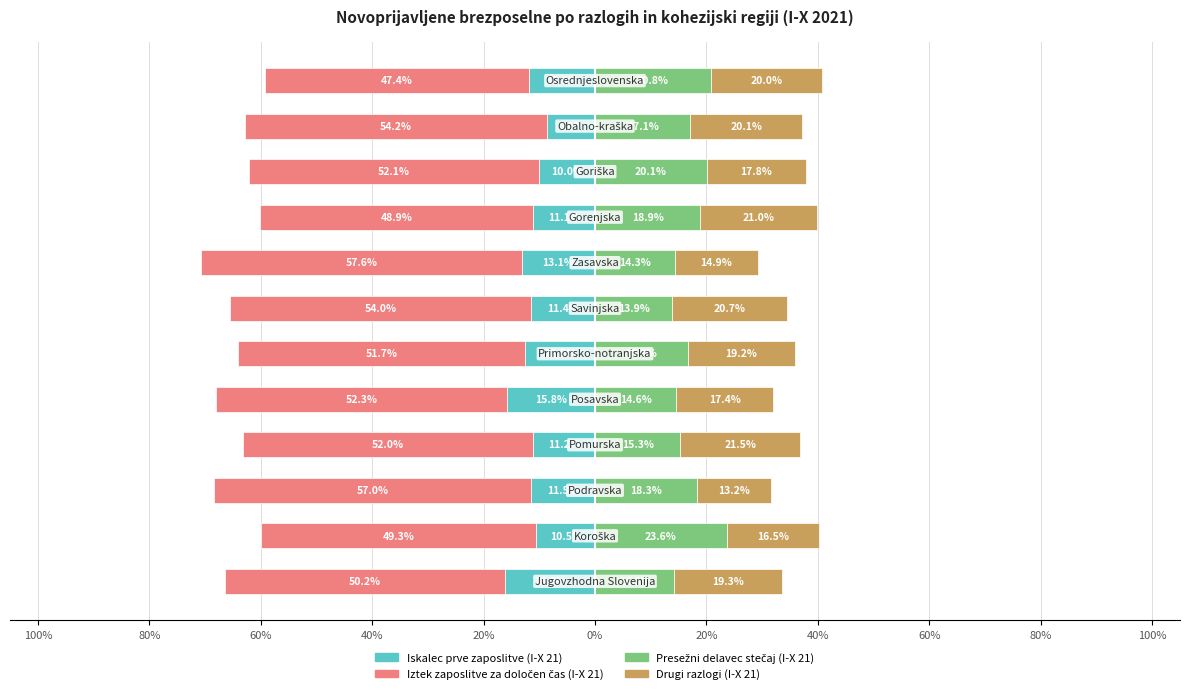

What is the minimum value shown in the chart?

-57.6